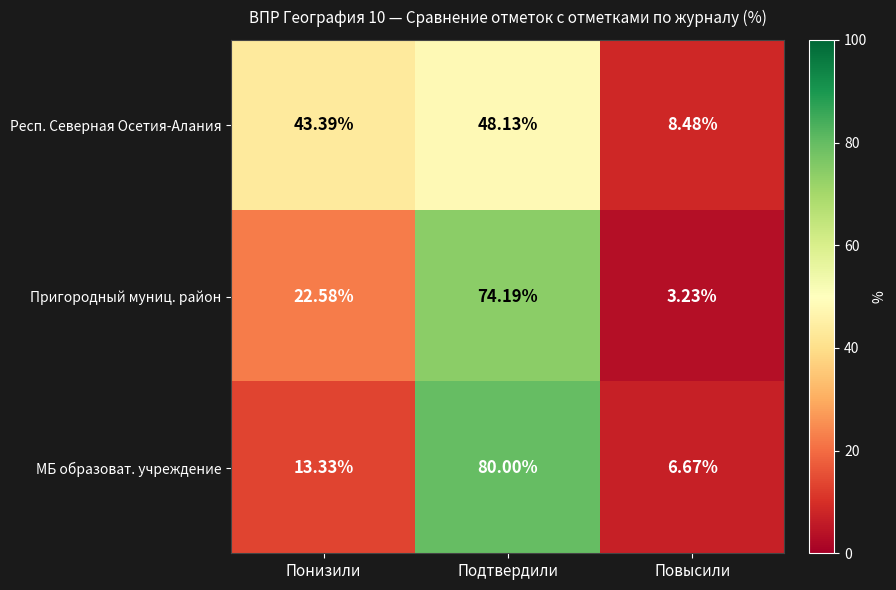

Where is Респ. Северная Осетия-Алания nearest to the value 28?

Понизили